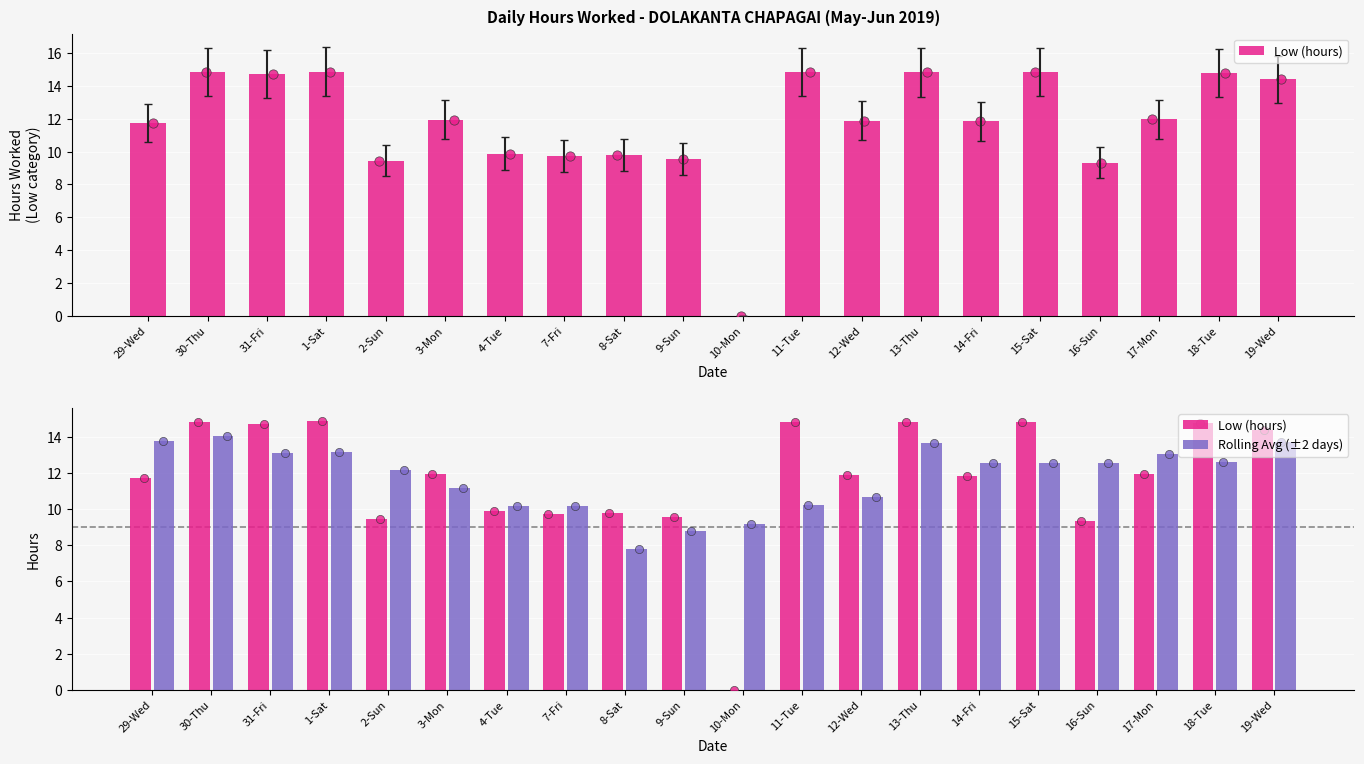

Which series contains the lowest Y value?

Low (hours)